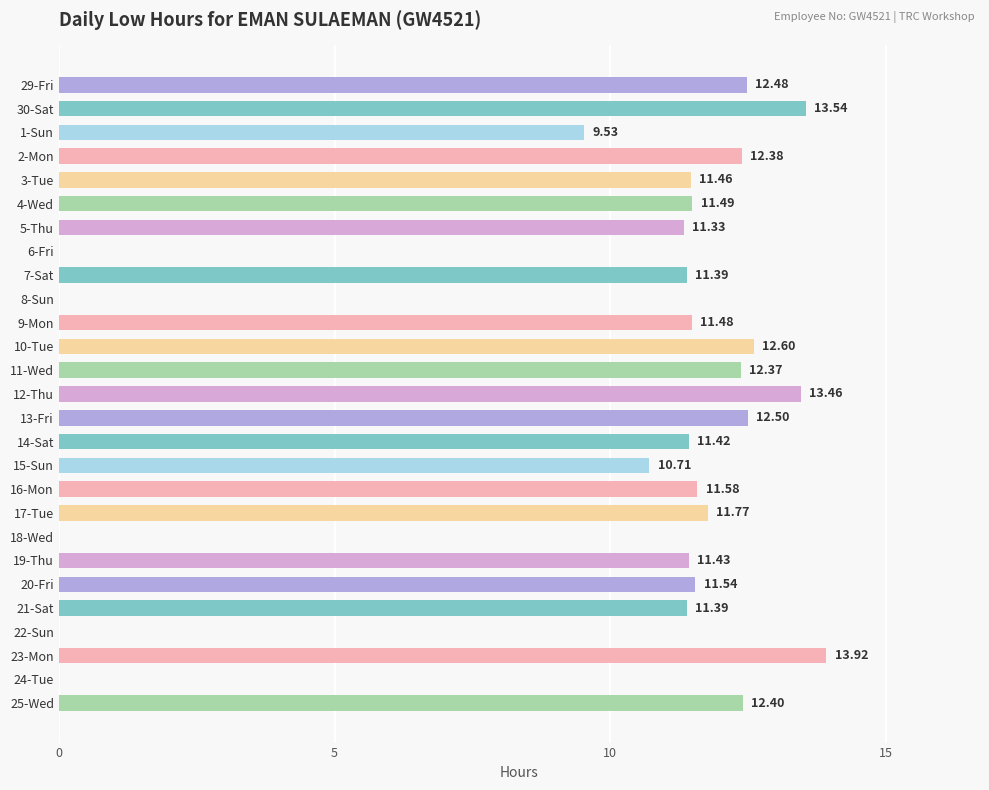

What is the change in value from 1-Sun to 8-Sun?

-9.5